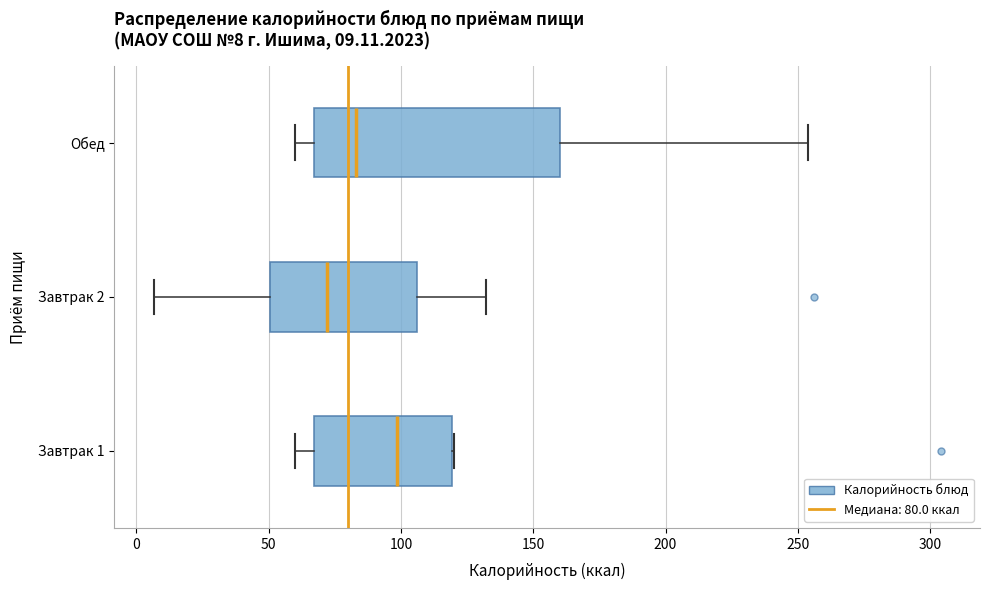

Which box has the furthest to the right median line?

Завтрак 1